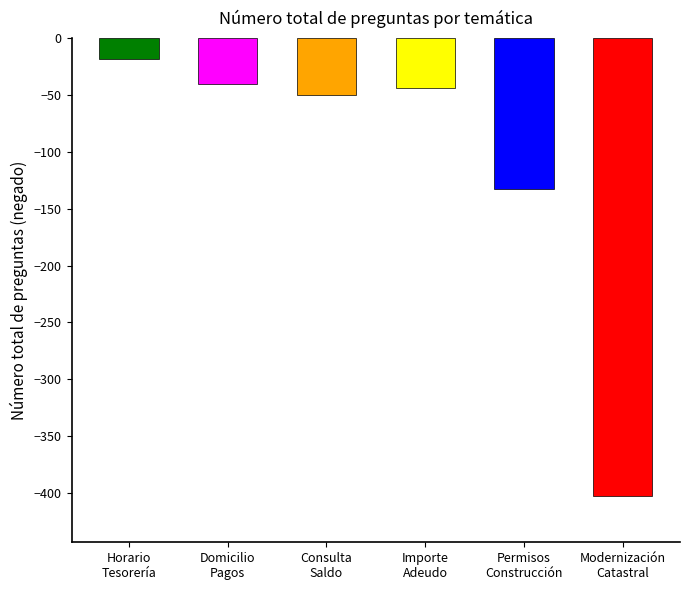

What is the average value?

-115